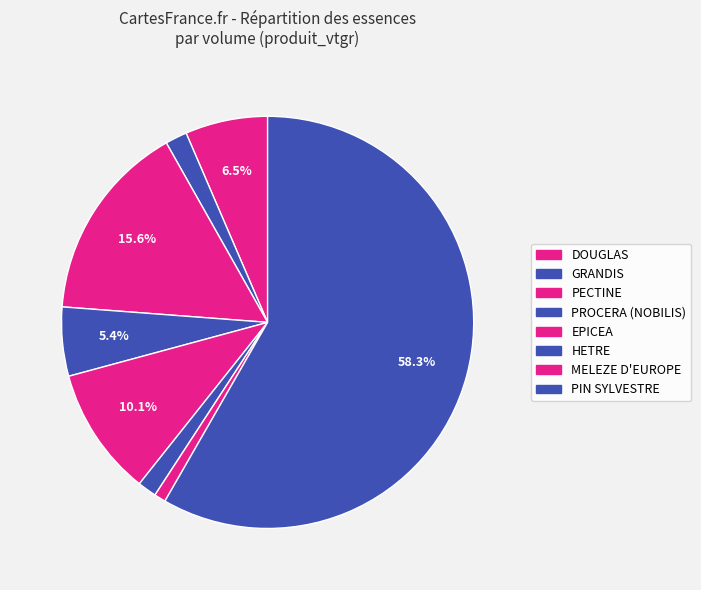

What is the smallest slice in the pie chart?

MELEZE D'EUROPE